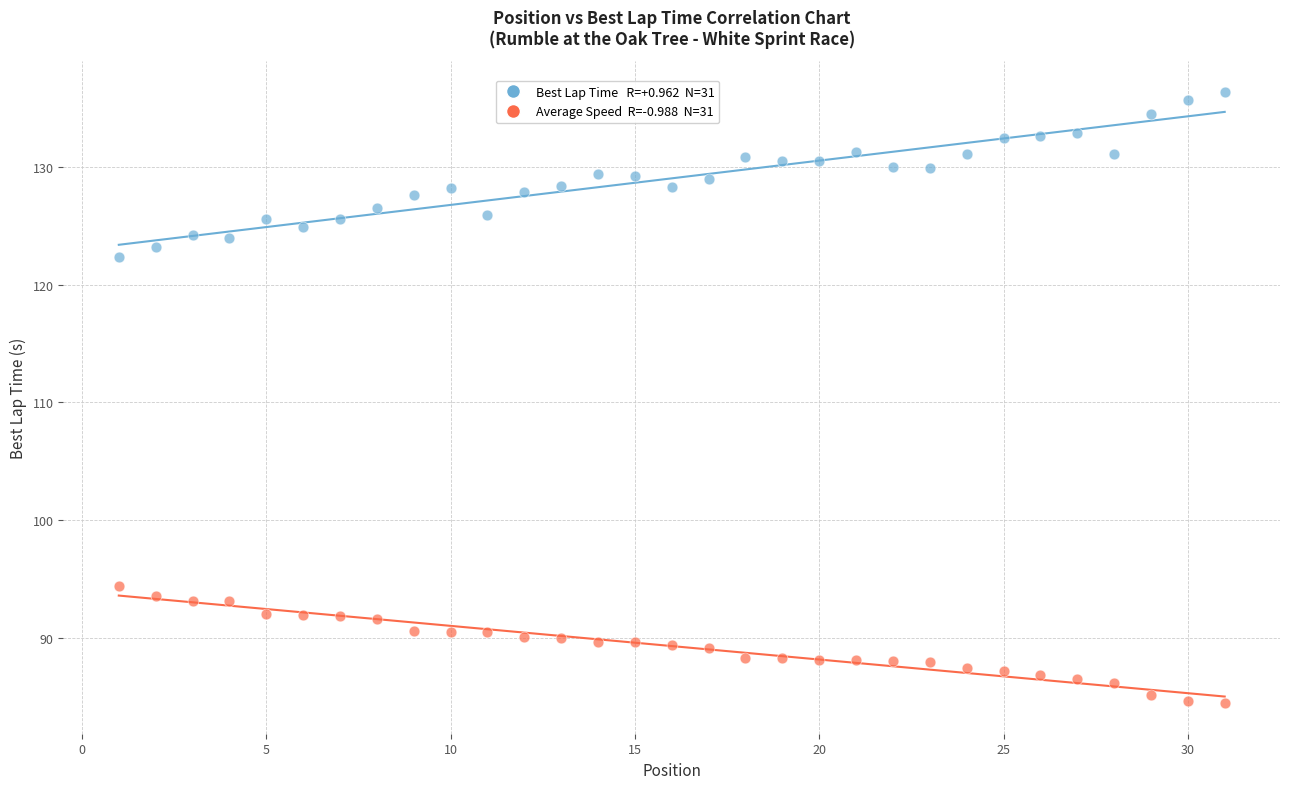

Across all data points, what is the range of X values (max minus min)?

30.0